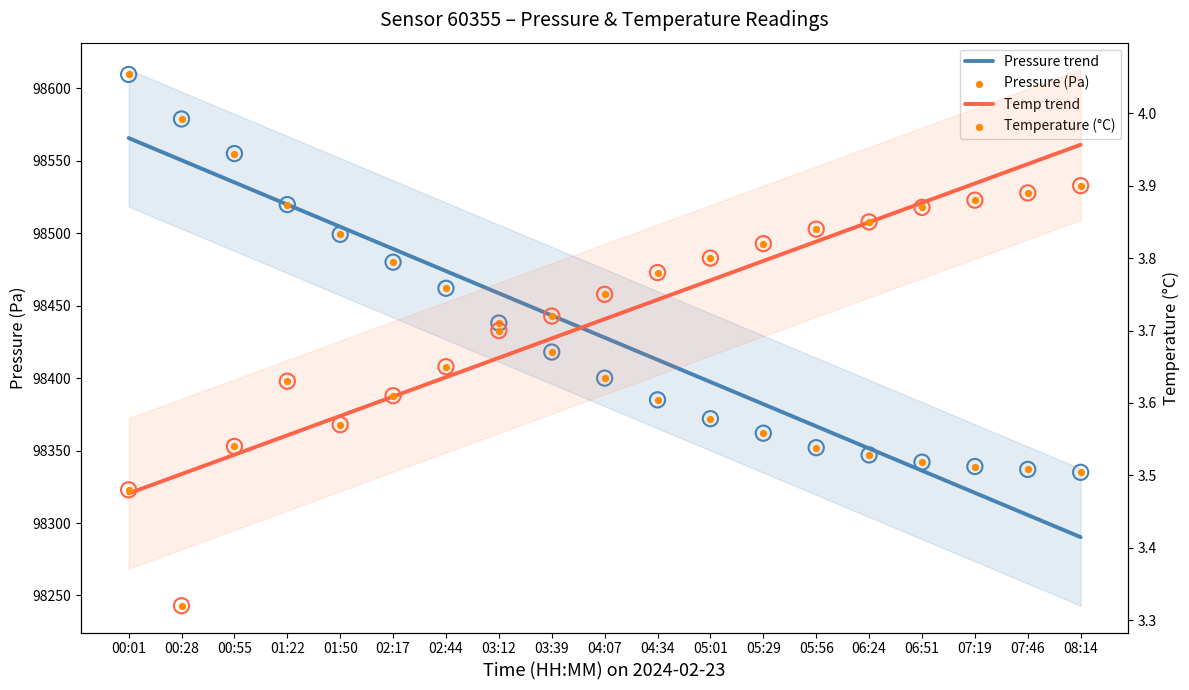

Which series has the widest spread of Y values?

Pressure trend